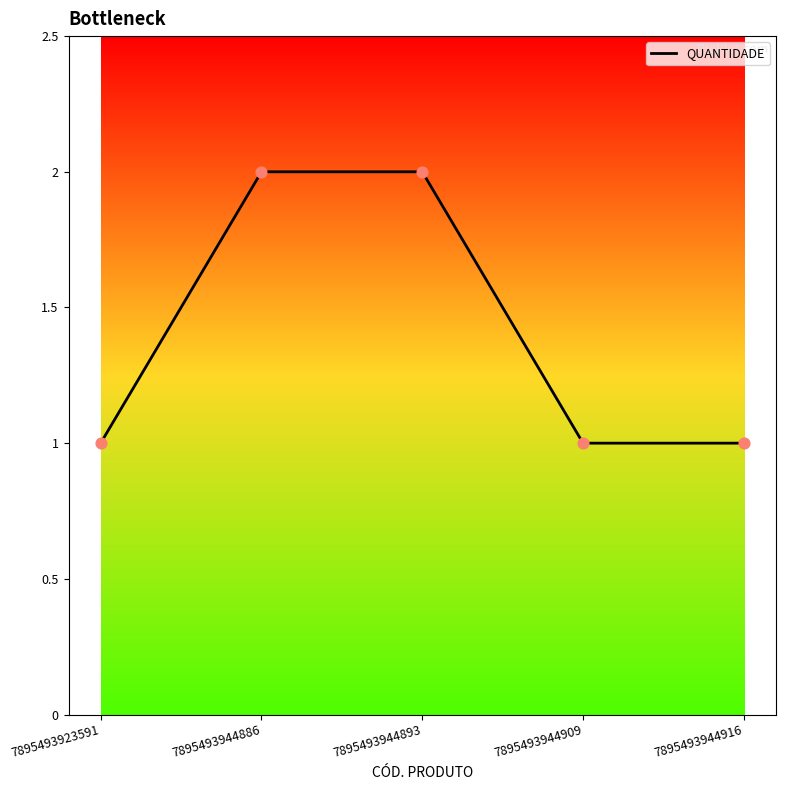

Between 7895493944893 and 7895493923591, which is larger?

7895493944893